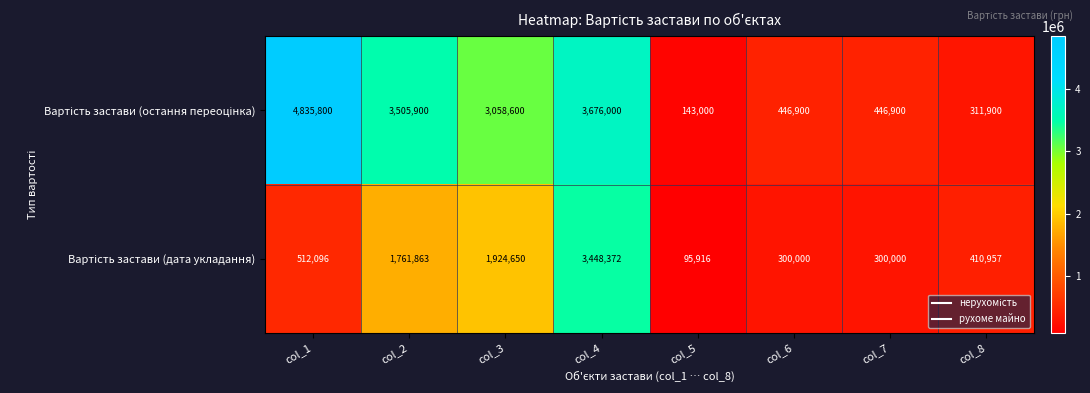

What is the total value across all series at col_7?

746900